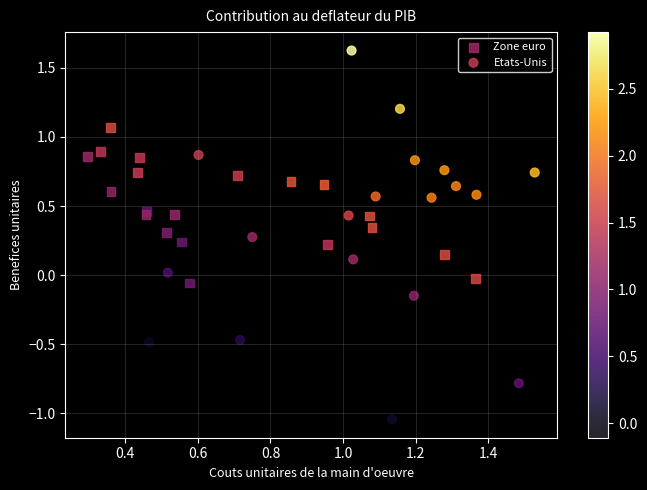

What are all the series names shown in the legend?

Zone euro, Etats-Unis